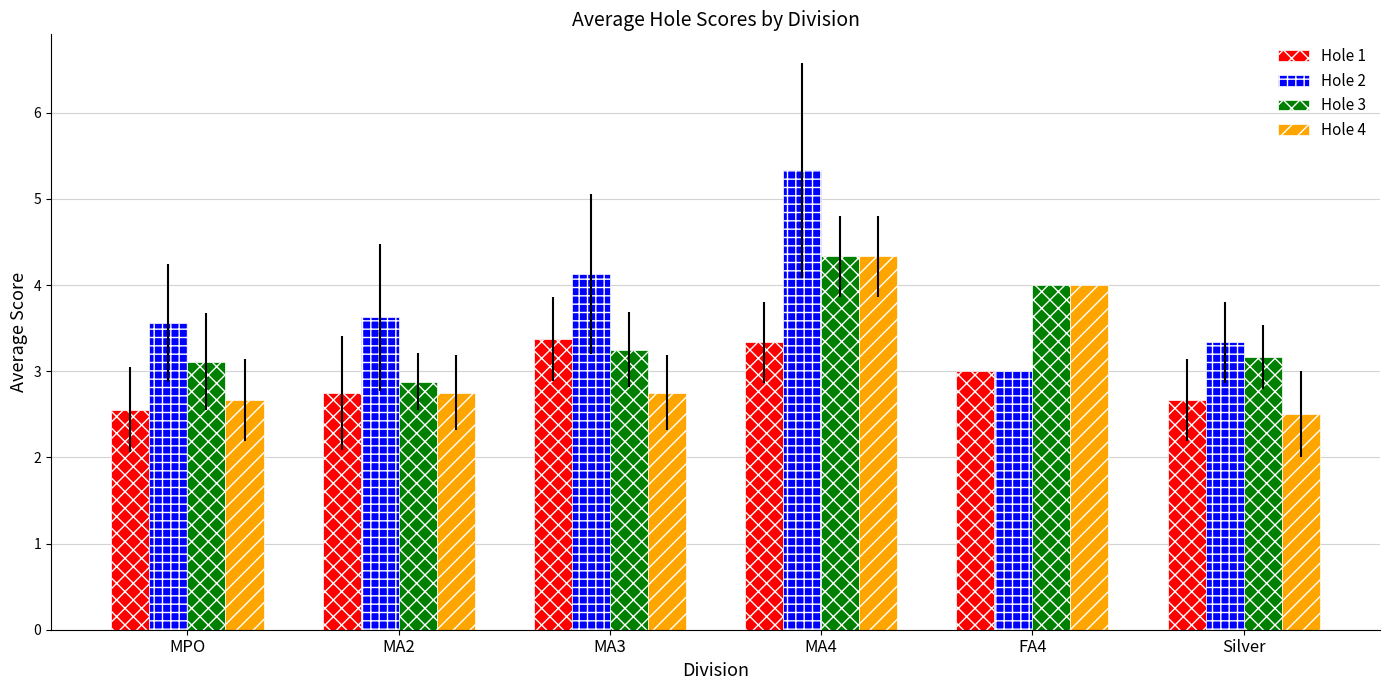

What is the lowest value of the Hole 3 series?

2.9